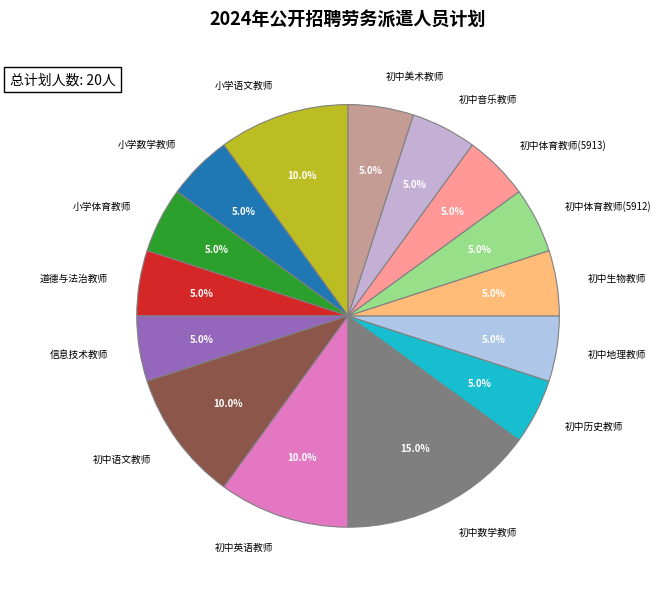

Which category has the biggest portion of the pie?

初中数学教师